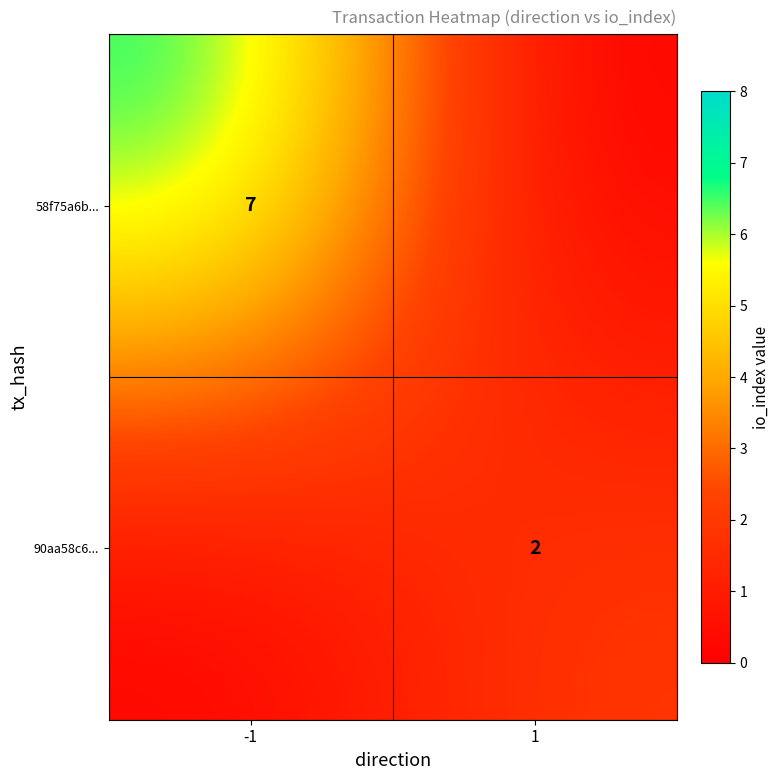

Is the value of 90aa58c6... at 1 greater than the value of 58f75a6b... at -1?

No